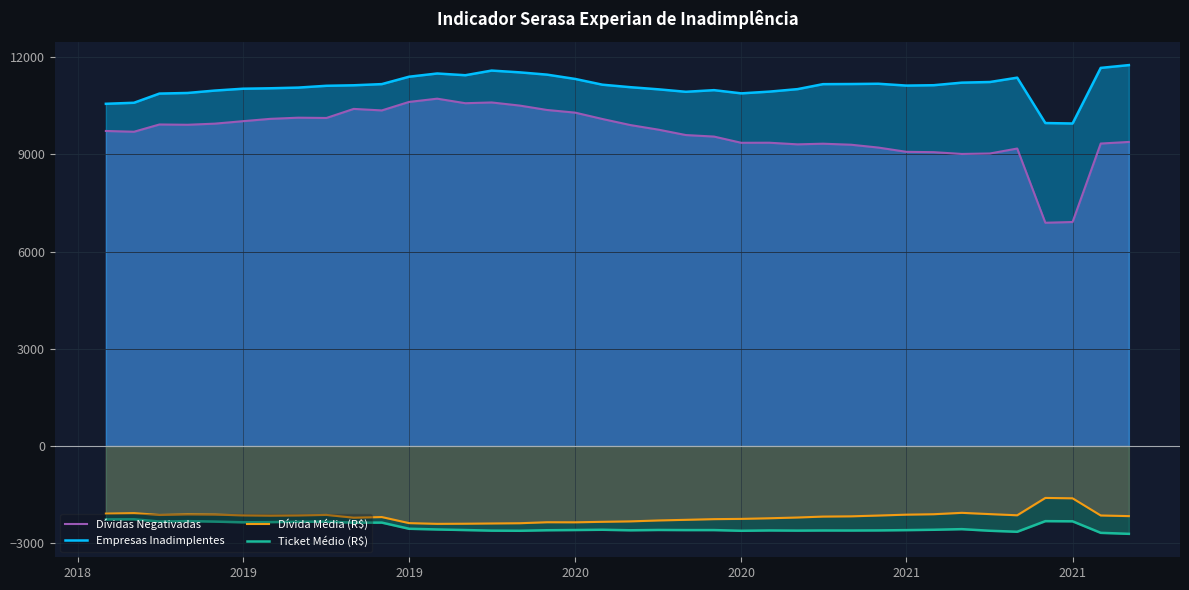

What is the average value of the Dívida Média (R$) series?

-2183.6